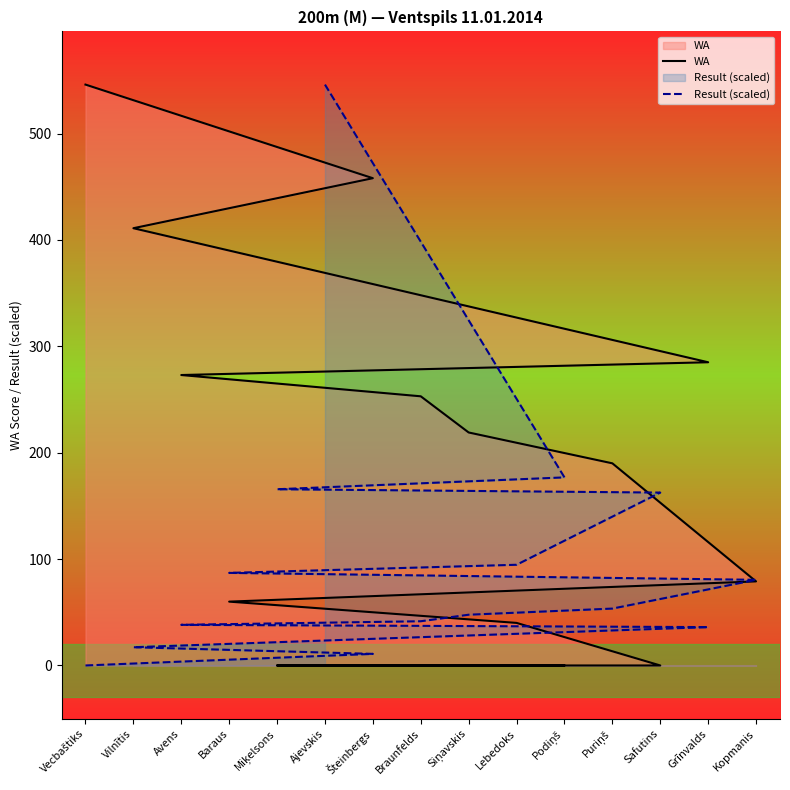

What is the sum of all WA values?

2814.0